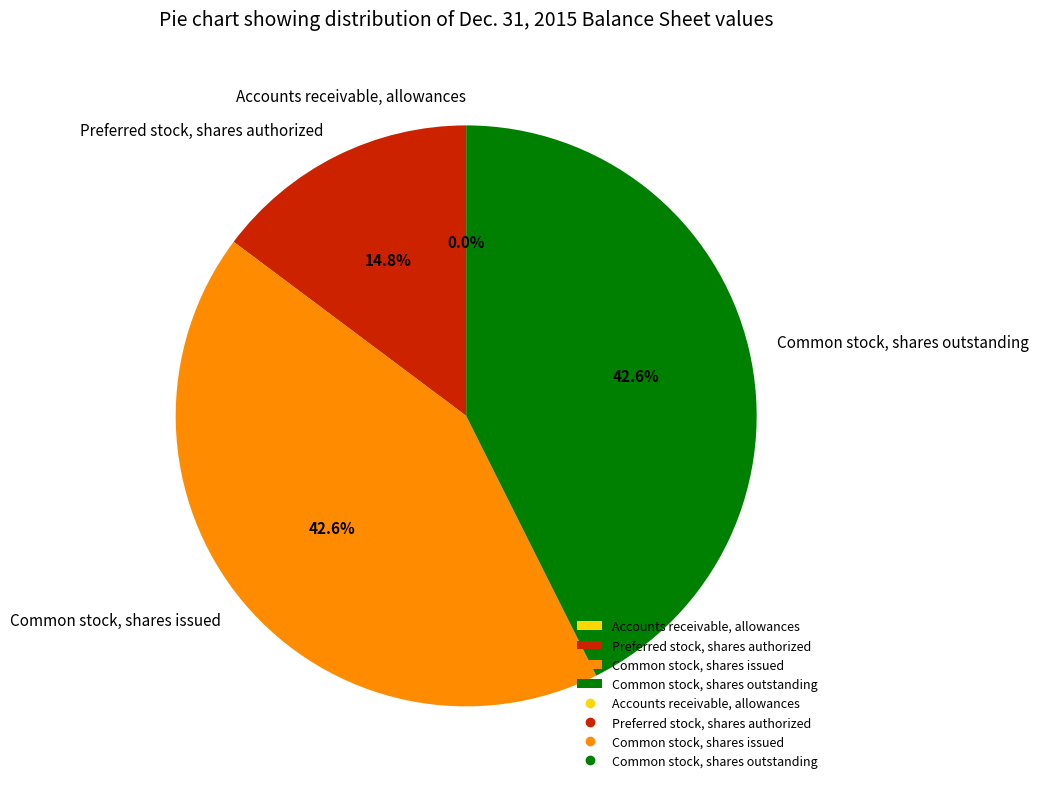

Combined, do Preferred stock, shares authorized and Common stock, shares outstanding account for over 50%?

Yes